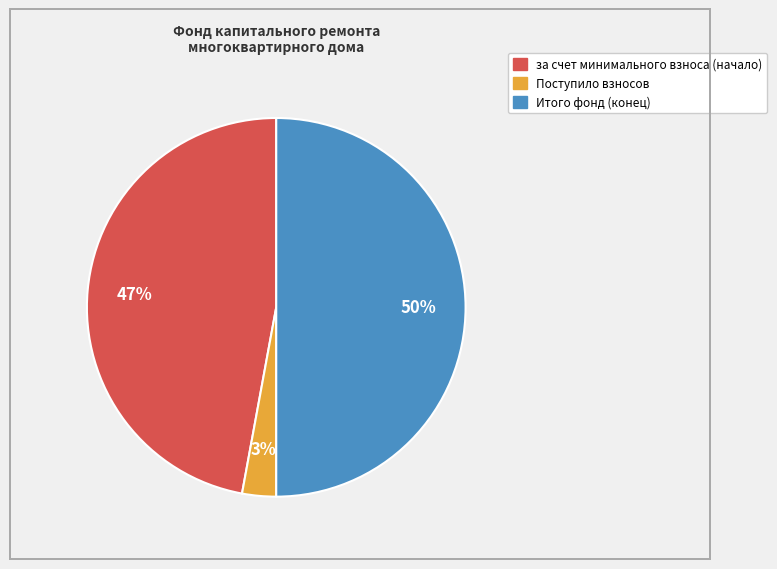

Count the number of slices in the pie.

3